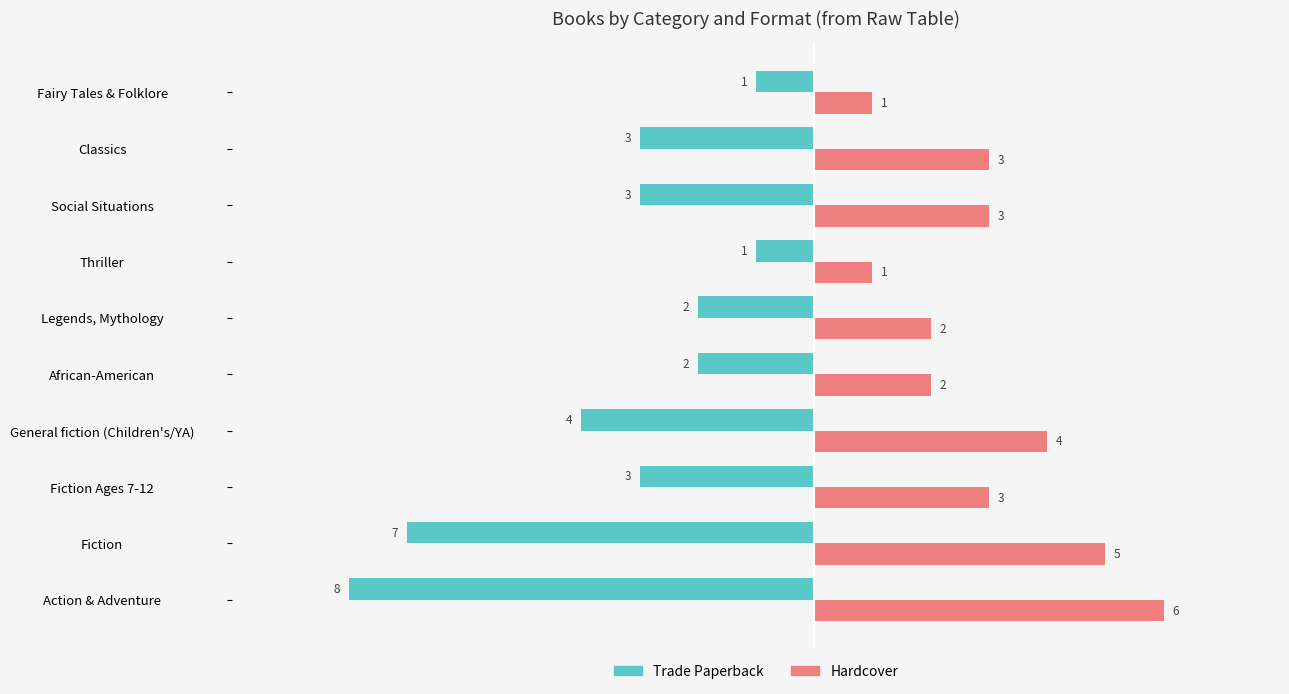

What is the greatest value displayed?

6